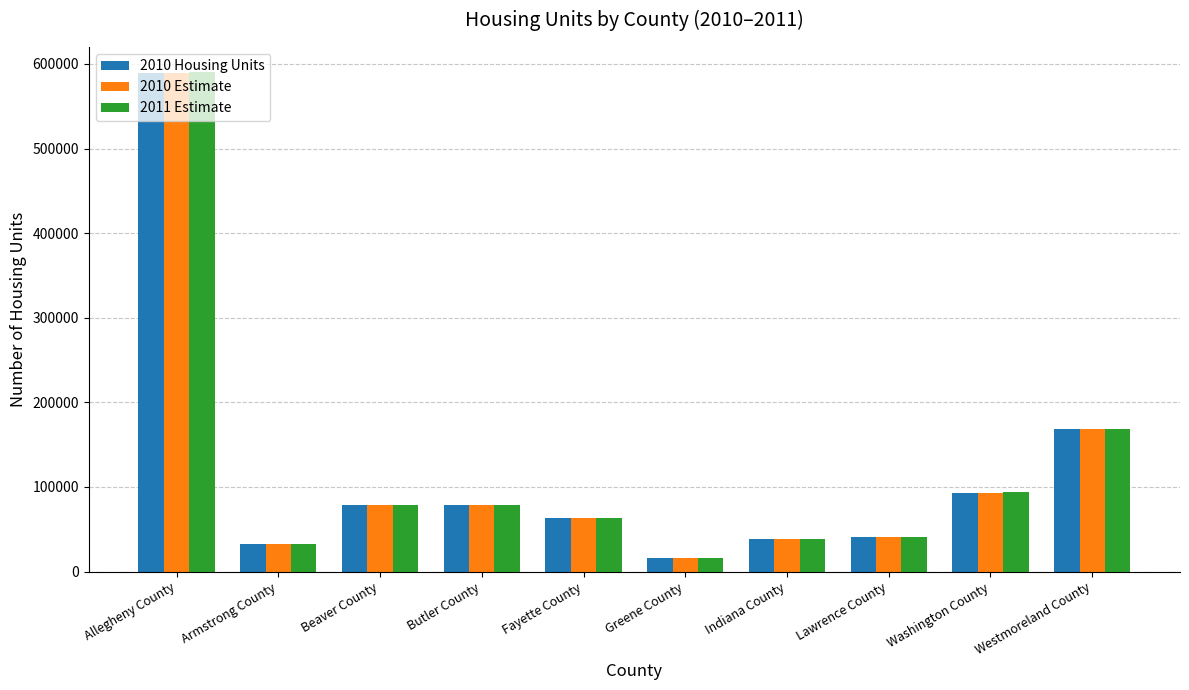

Which series has the largest range (max minus min)?

2011 Estimate